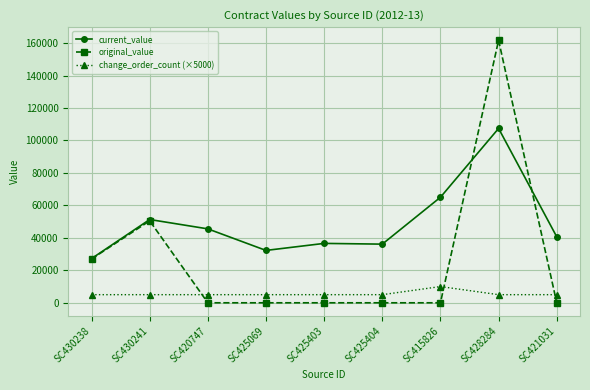

True or false: original_value and change_order_count (×5000) intersect in this chart.

True